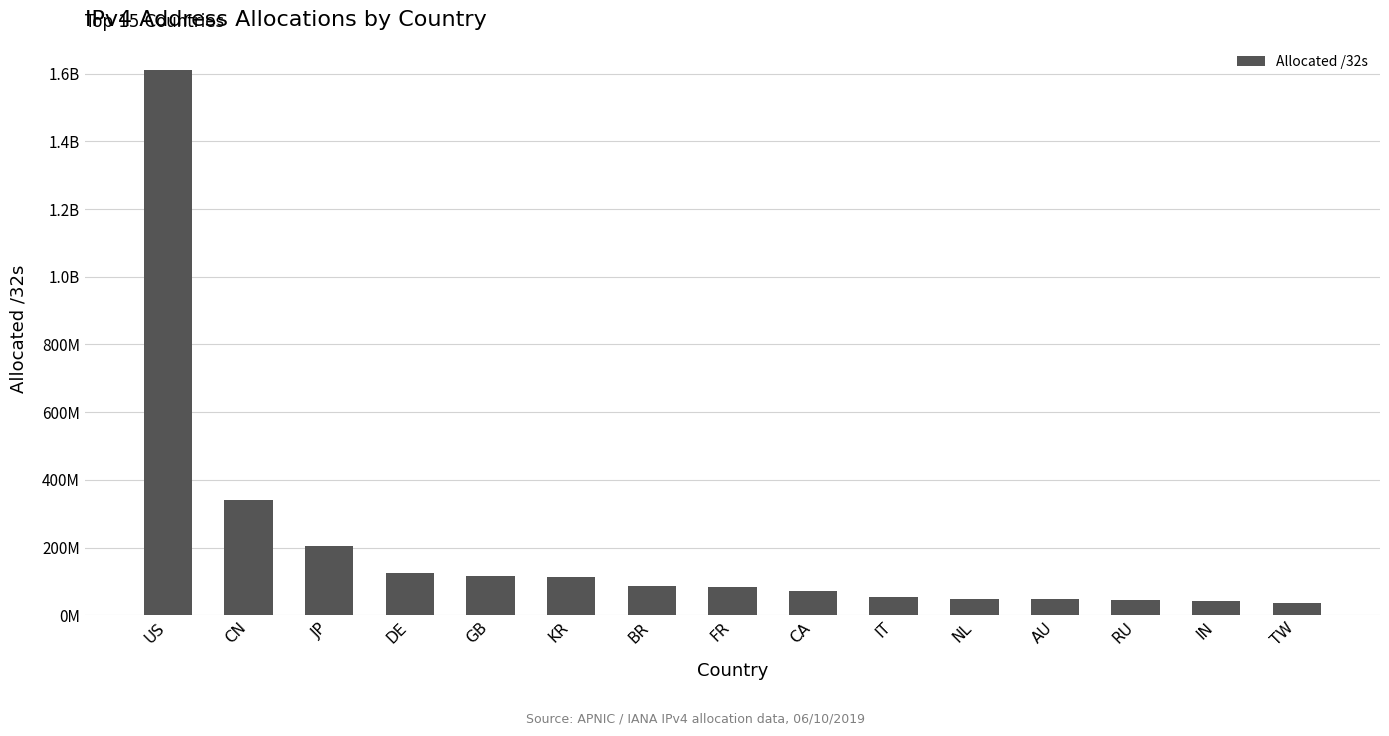

What position from the right is IT?

6